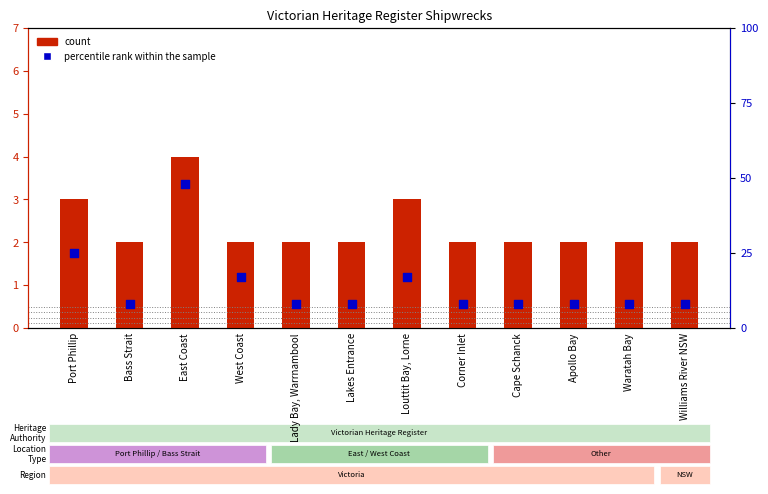

At how many categories does at least one series exceed 21?

2